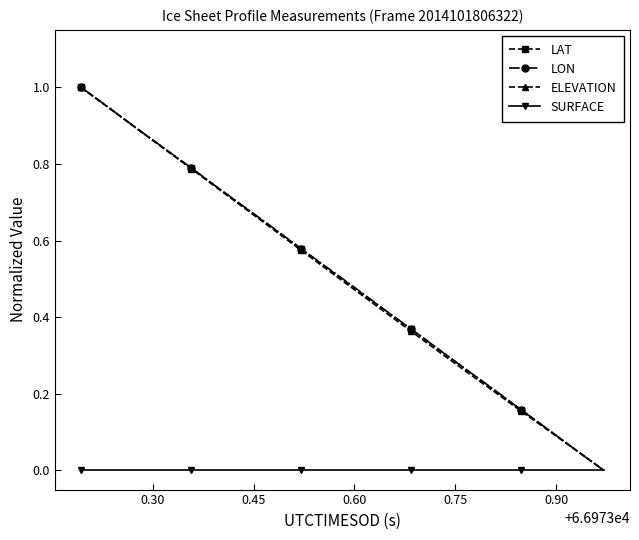

What is the greatest value displayed?

1.0